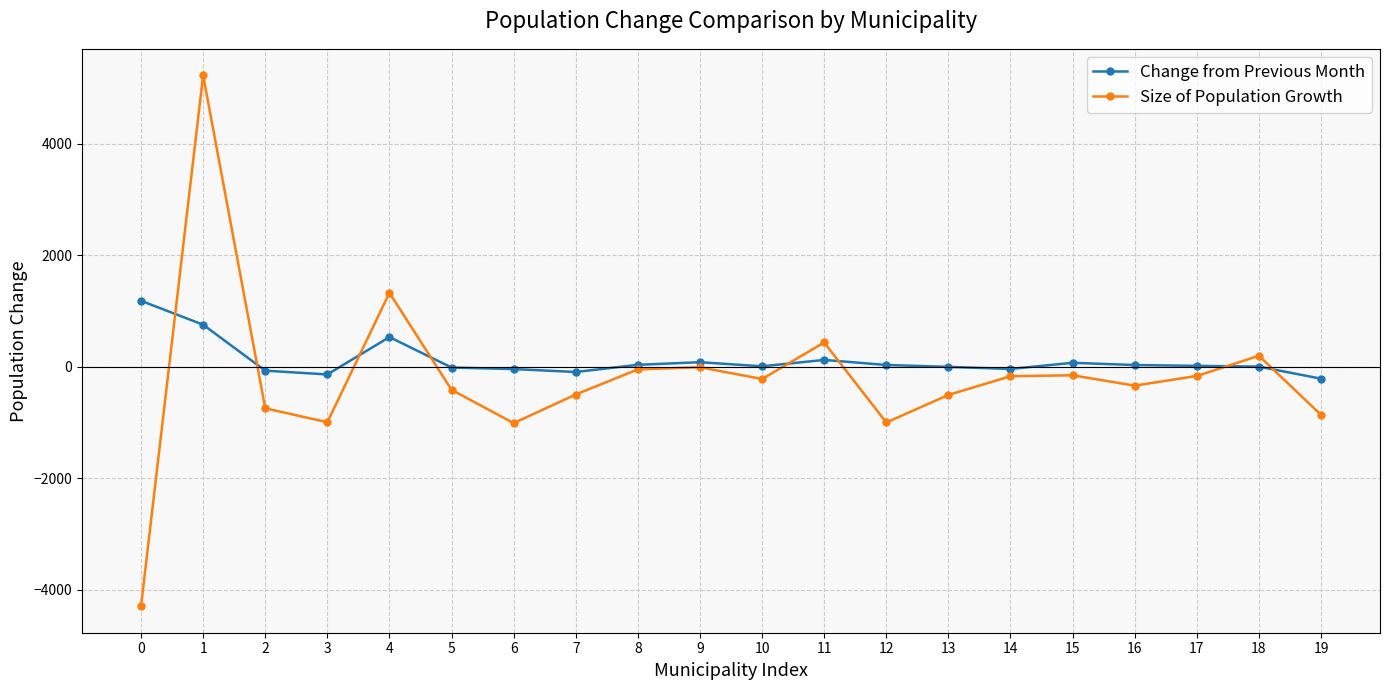

What are all the series names shown in the legend?

Change from Previous Month, Size of Population Growth